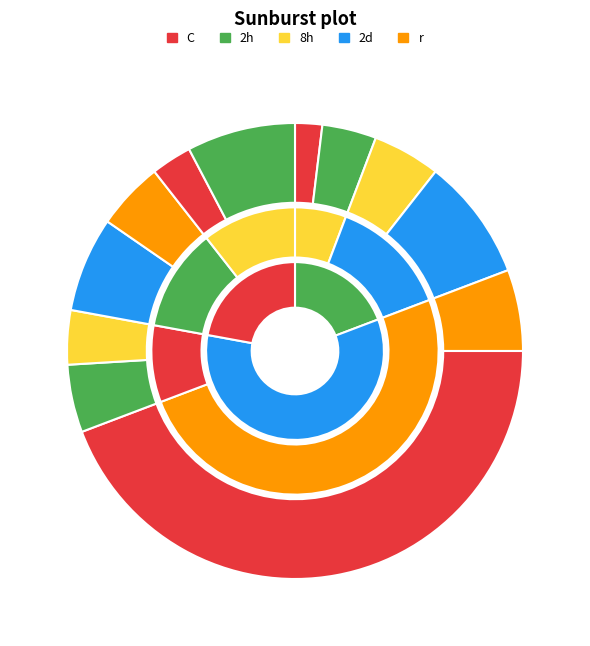

How many slices are in this pie chart?

12